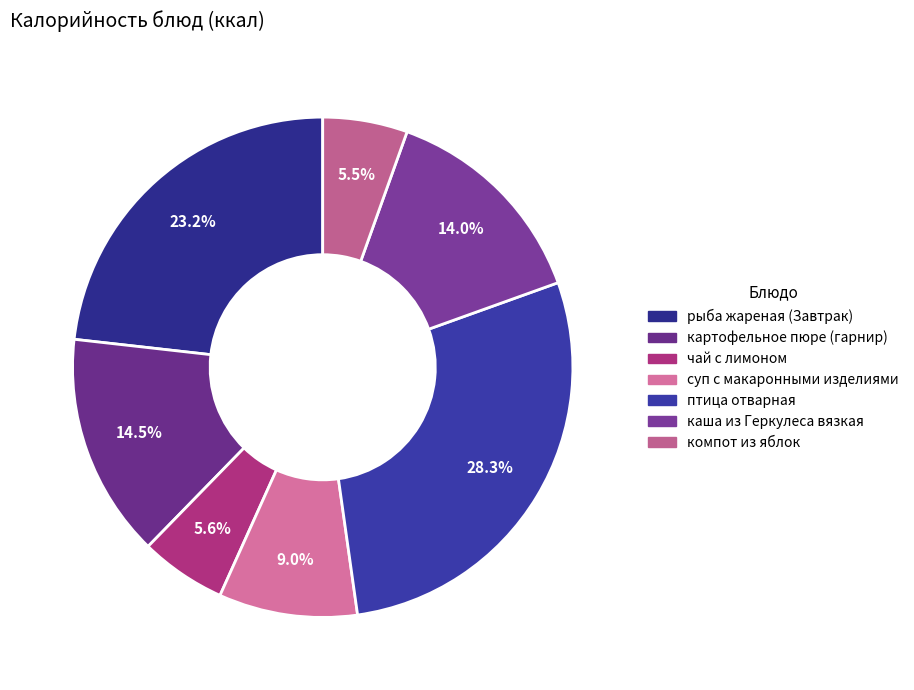

Is it true that птица отварная is 28% of the pie?

True